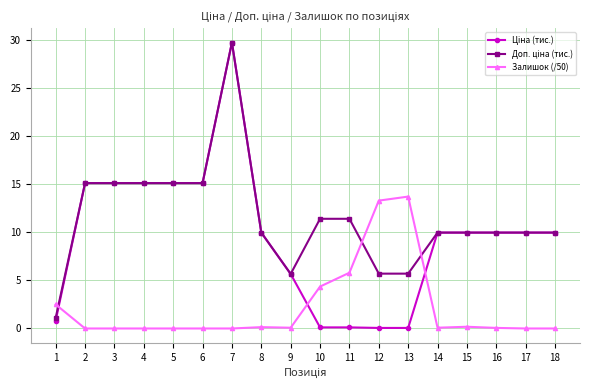

What is the highest value of the Залишок (/50) series?

13.7